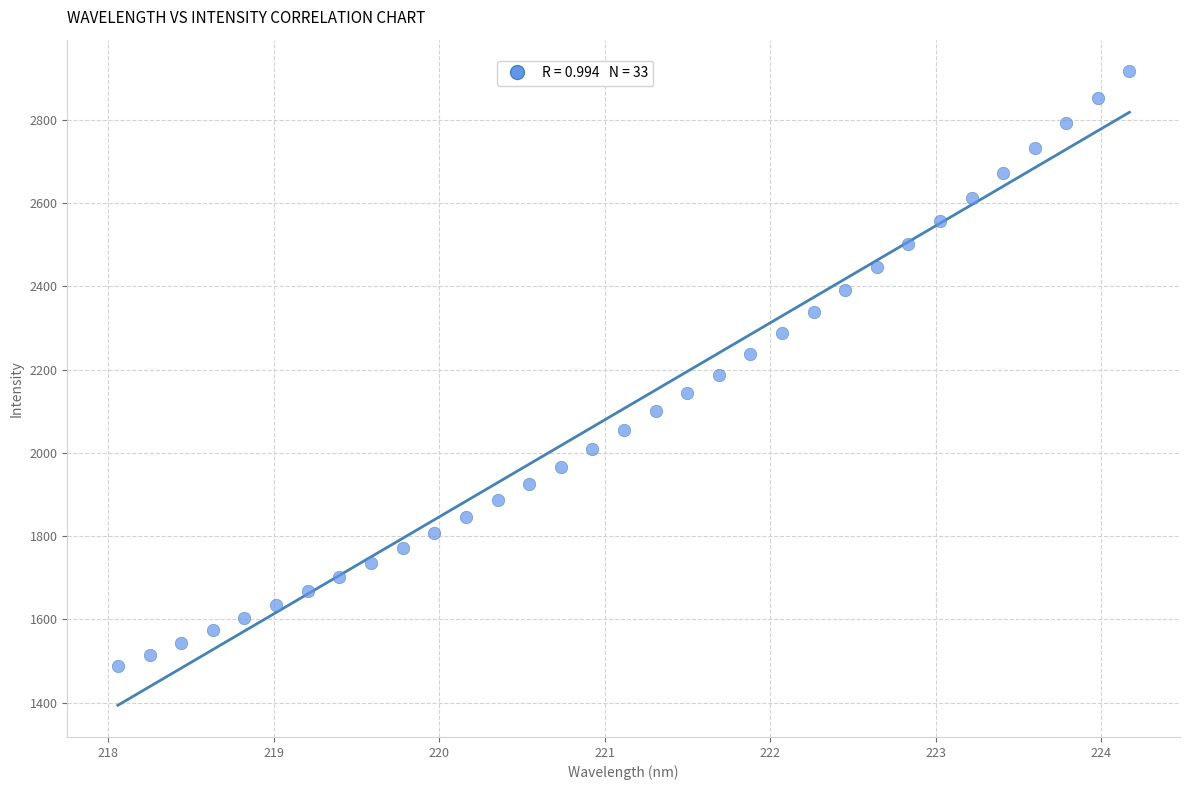

What is the range of Y values (max minus min)?

1428.6